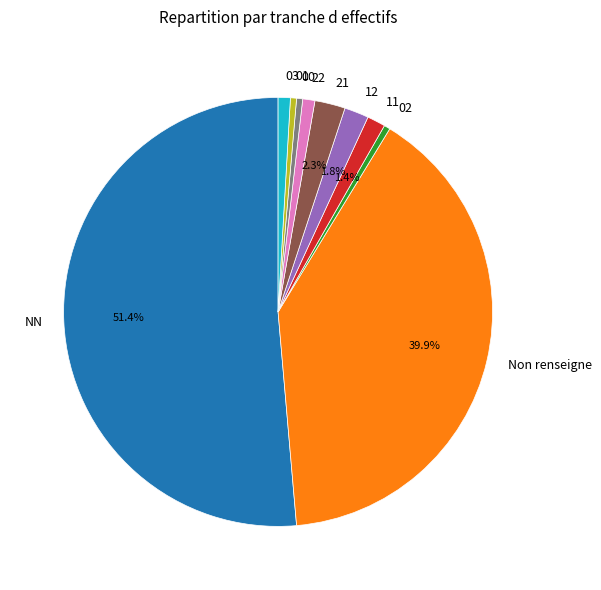

Does NN account for over 50% of the chart?

Yes